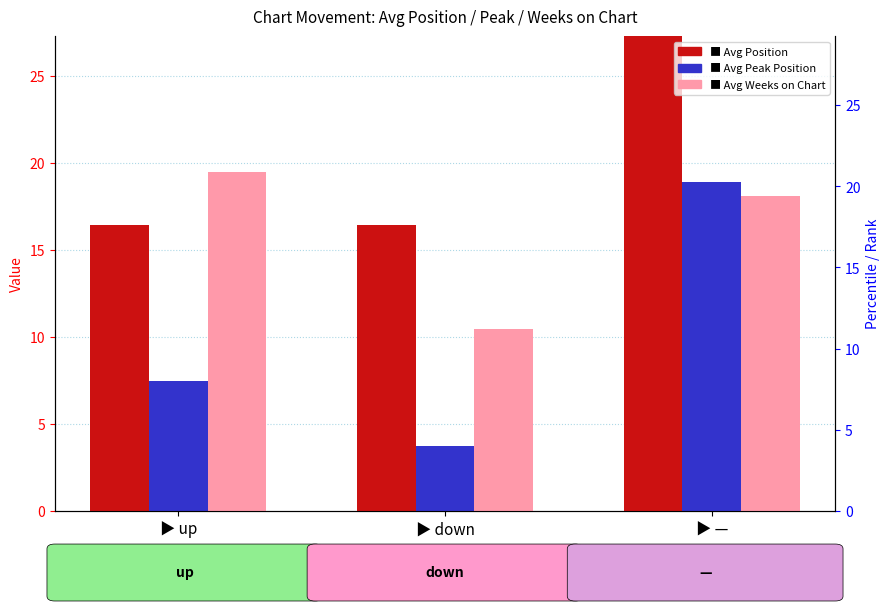

Which series has the widest spread of values?

Avg Peak Position